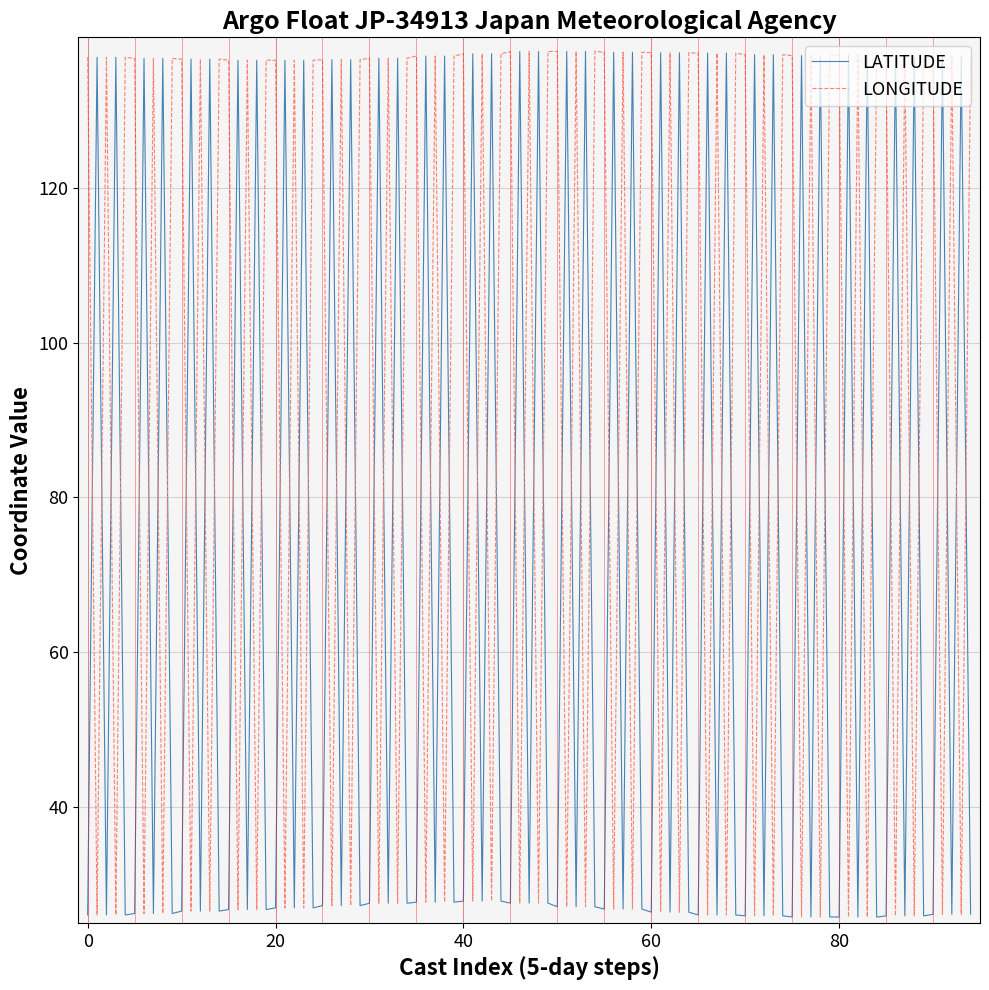

Which series has the largest total across all categories?

LONGITUDE